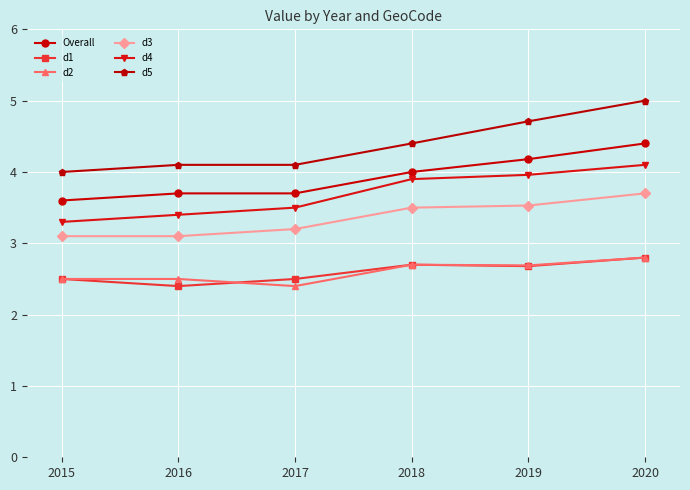

What is the difference between the second highest and second lowest values in the d3 series?

0.4